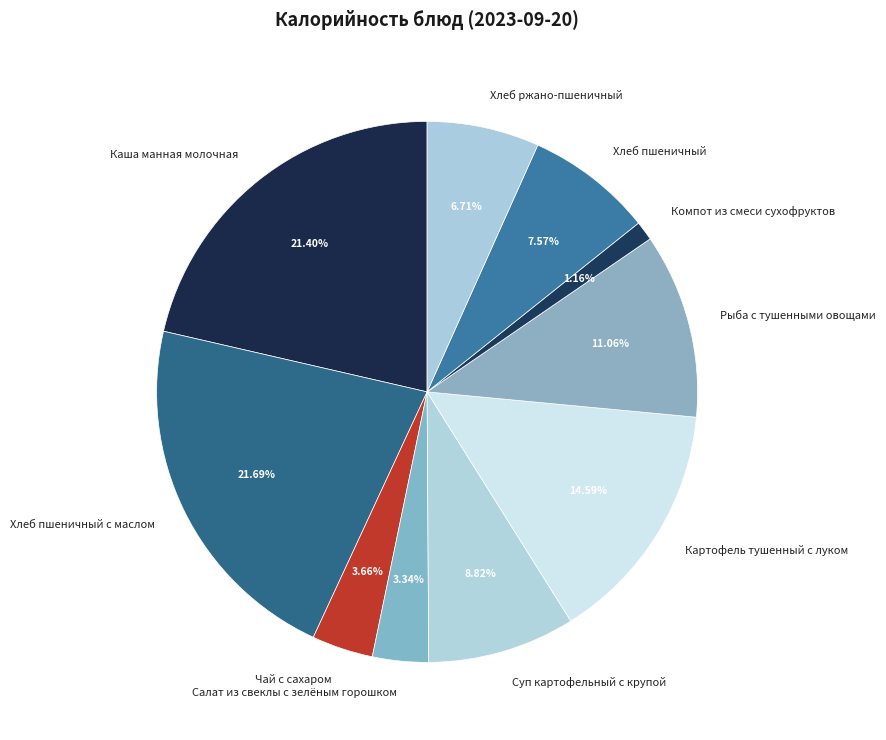

Does Картофель тушенный с луком represent more than half of the total?

No